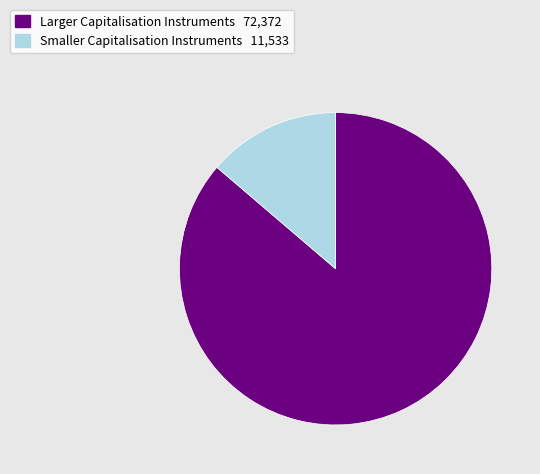

Is there any slice that represents more than half of the pie?

Yes